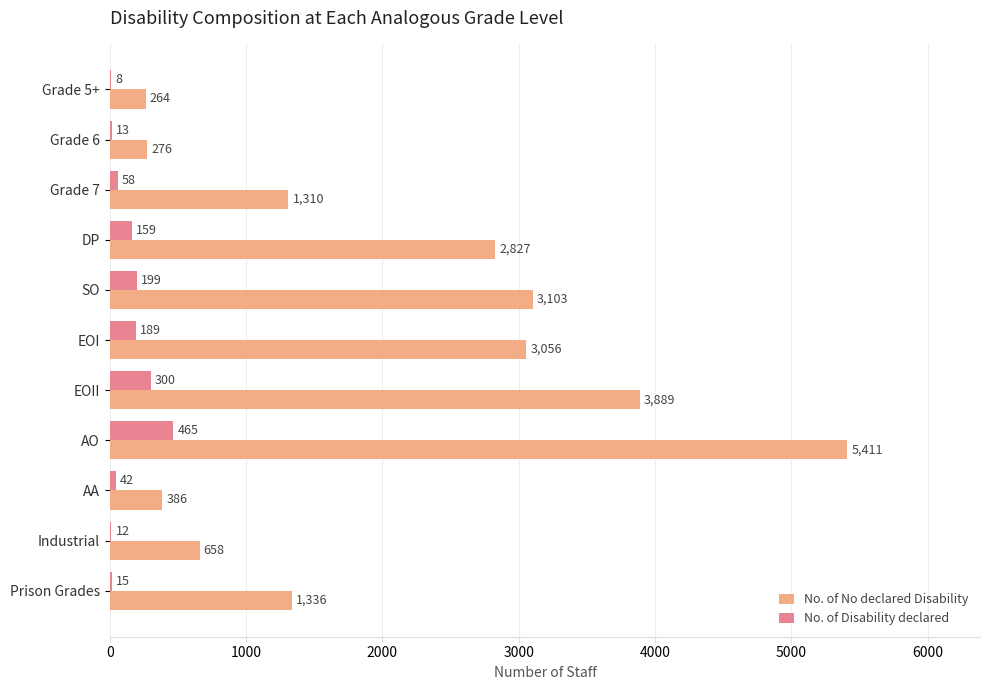

At which label is No. of Disability declared closest to 236?

SO